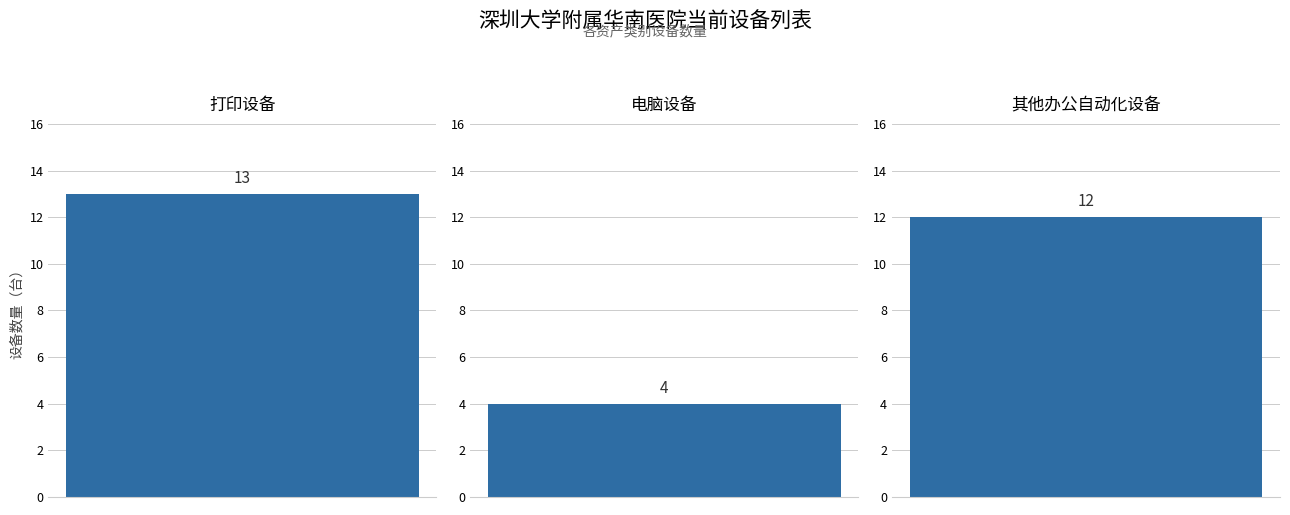

Which category has the lowest value across all series?

电脑设备